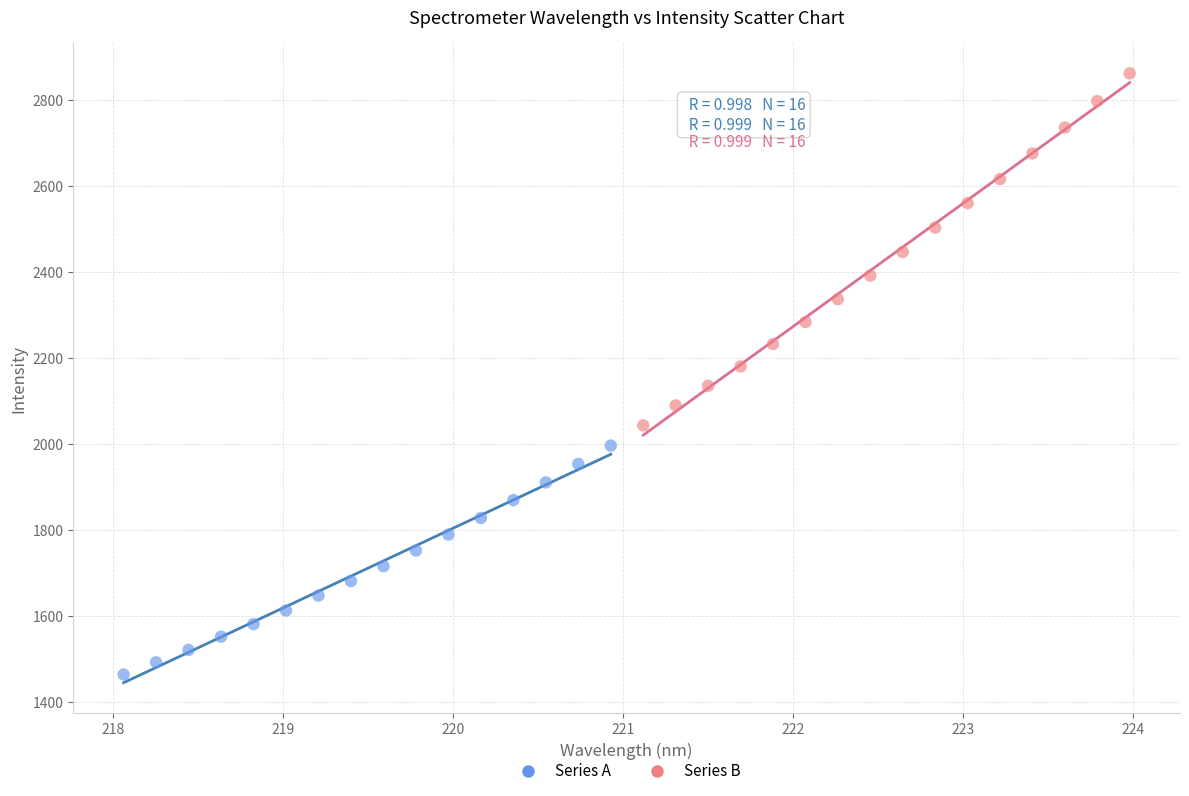

Which series contains the highest Y value?

Series B